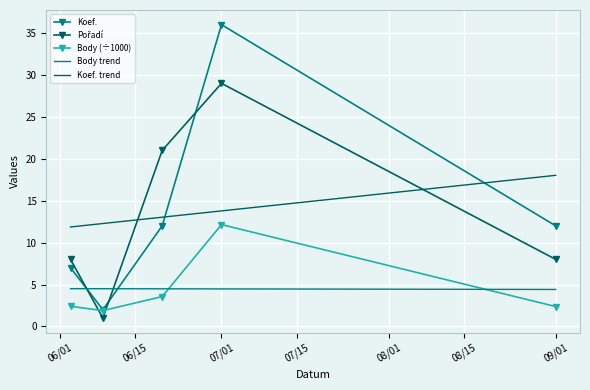

True or false: Koef. has a value of 5.2 at 09/01.

False